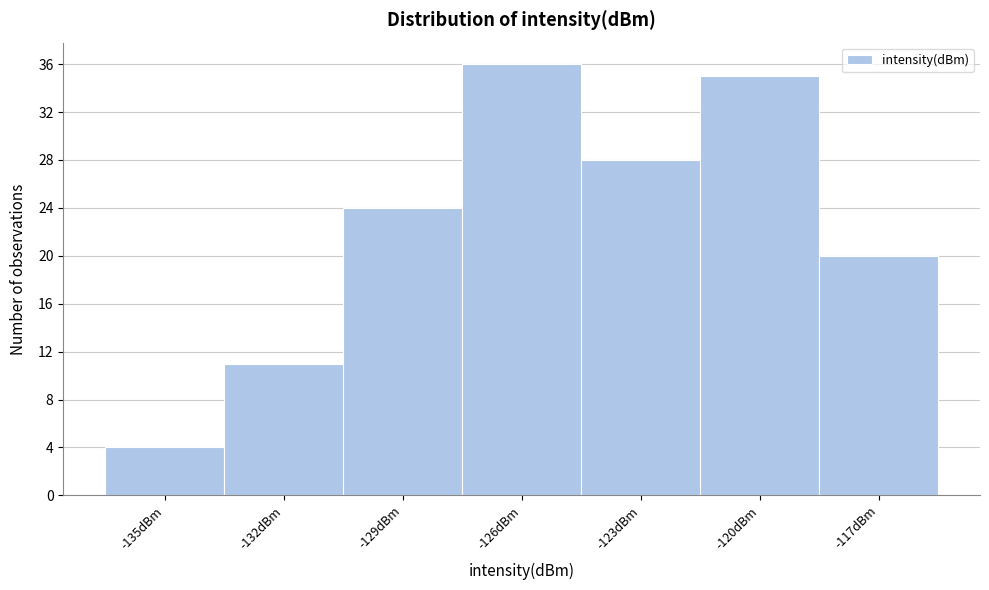

Reading left to right, what are all the values shown in this chart?

4	11	24	36	28	35	20